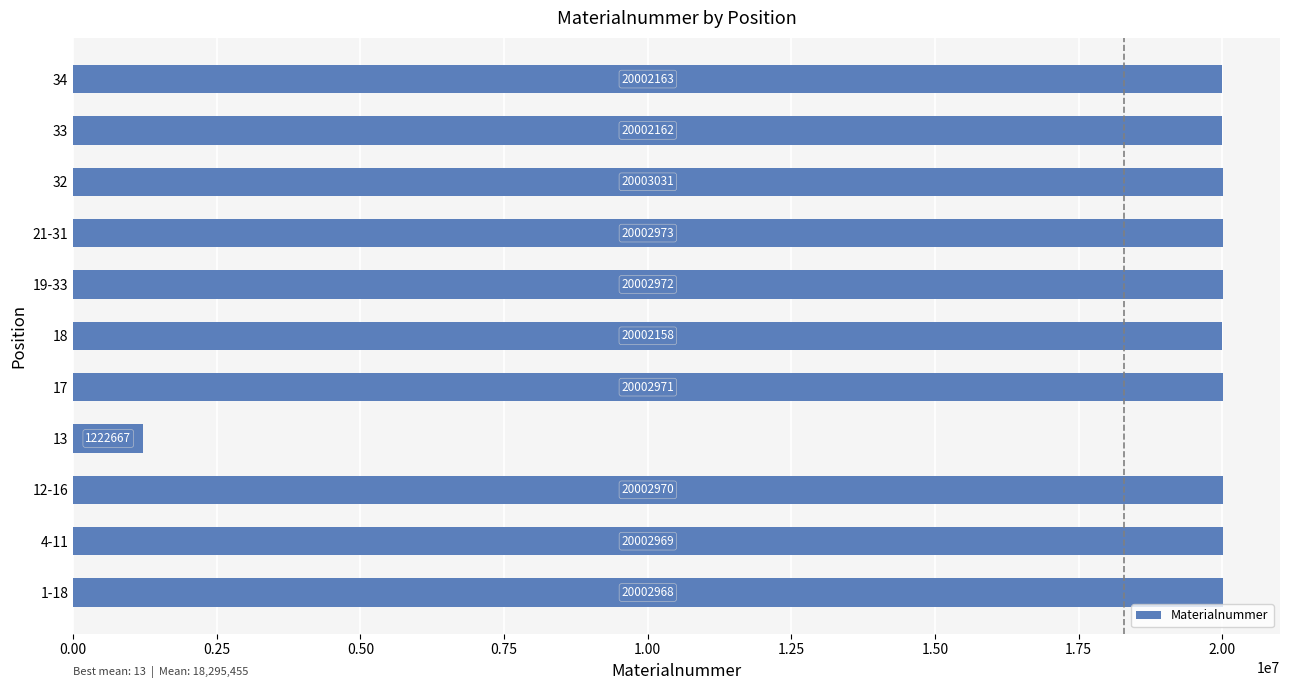

True or false: the data shows 33264411 at 33.

False